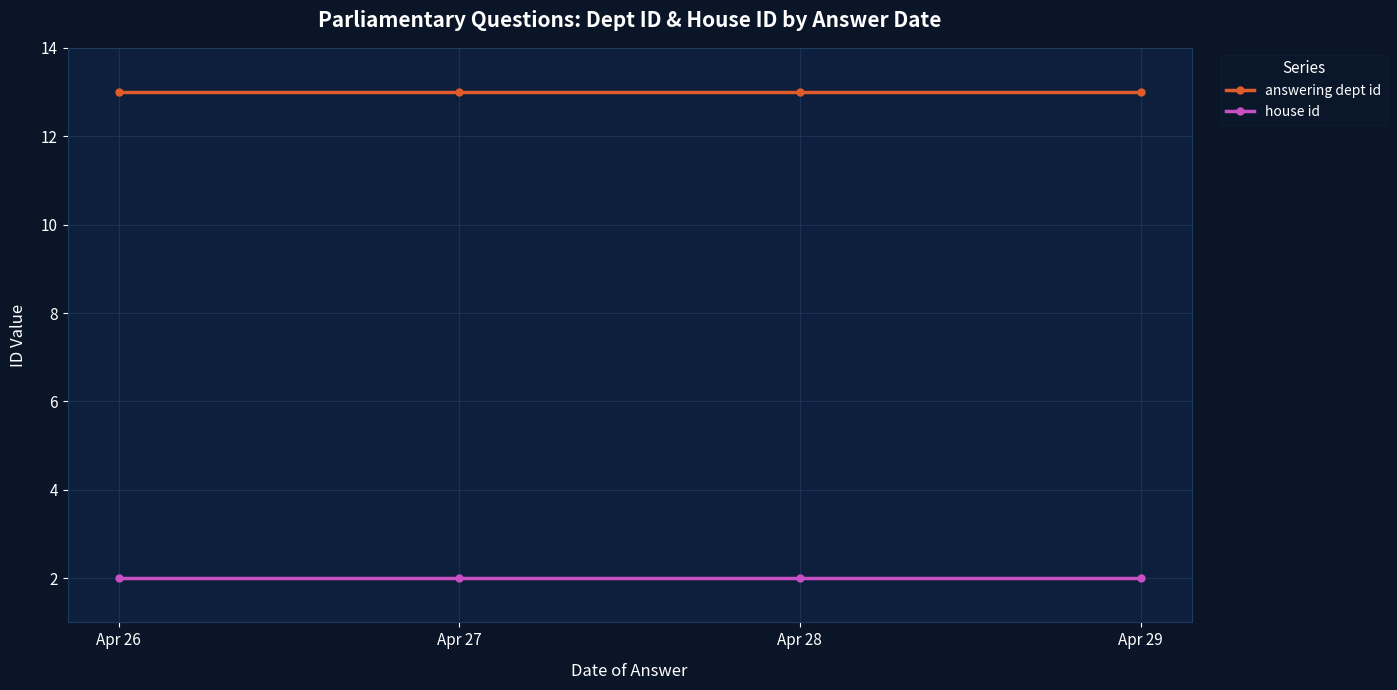

At Apr 27, list the series in order from smallest to largest.

house id, answering dept id